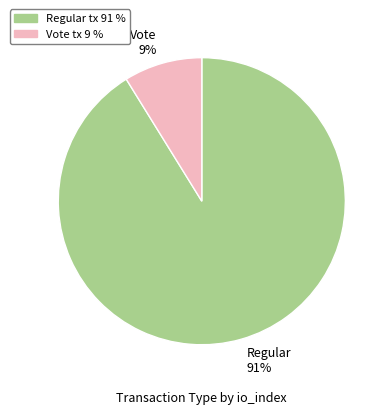

True or false: Regular 91% accounts for 91% of the total.

True